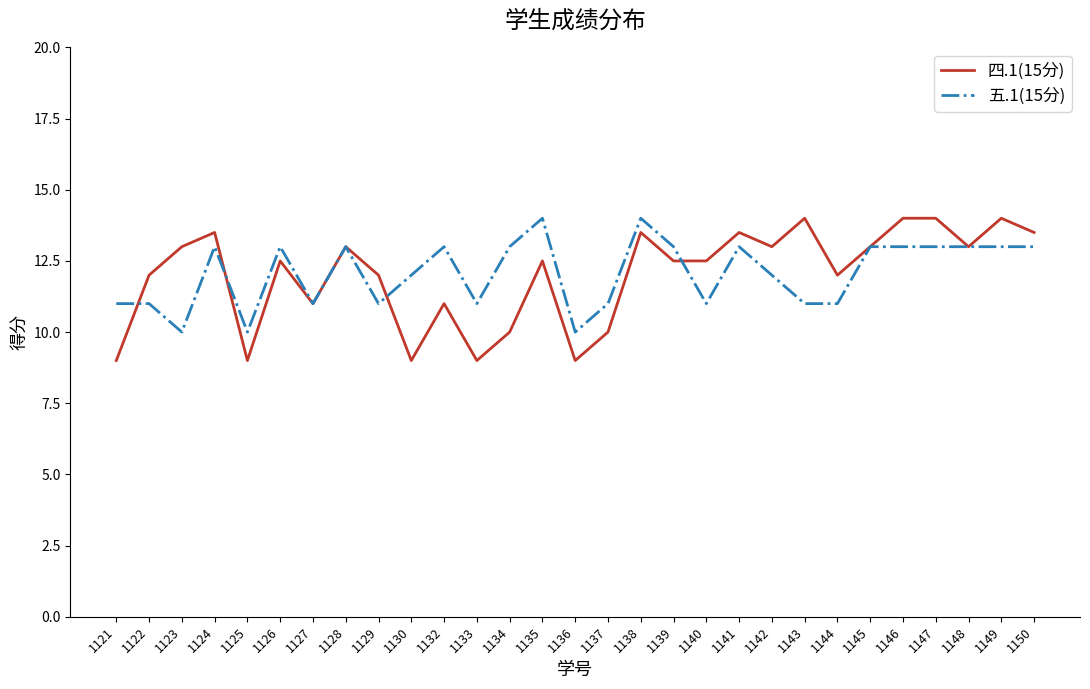

What are all the series names shown in the legend?

四.1(15分), 五.1(15分)